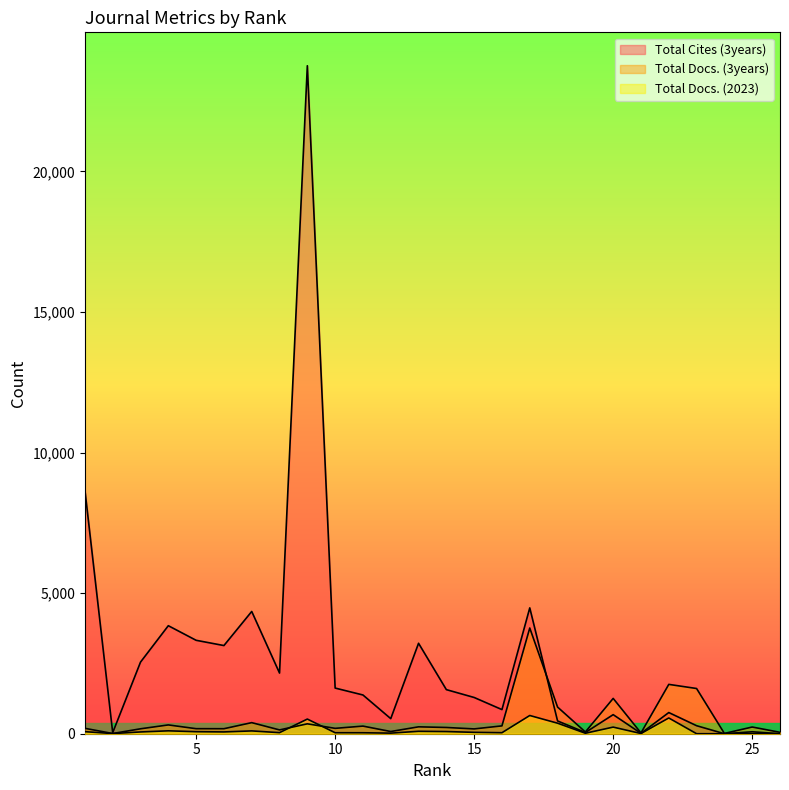

Does the chart display data point markers on the line(s)?

No